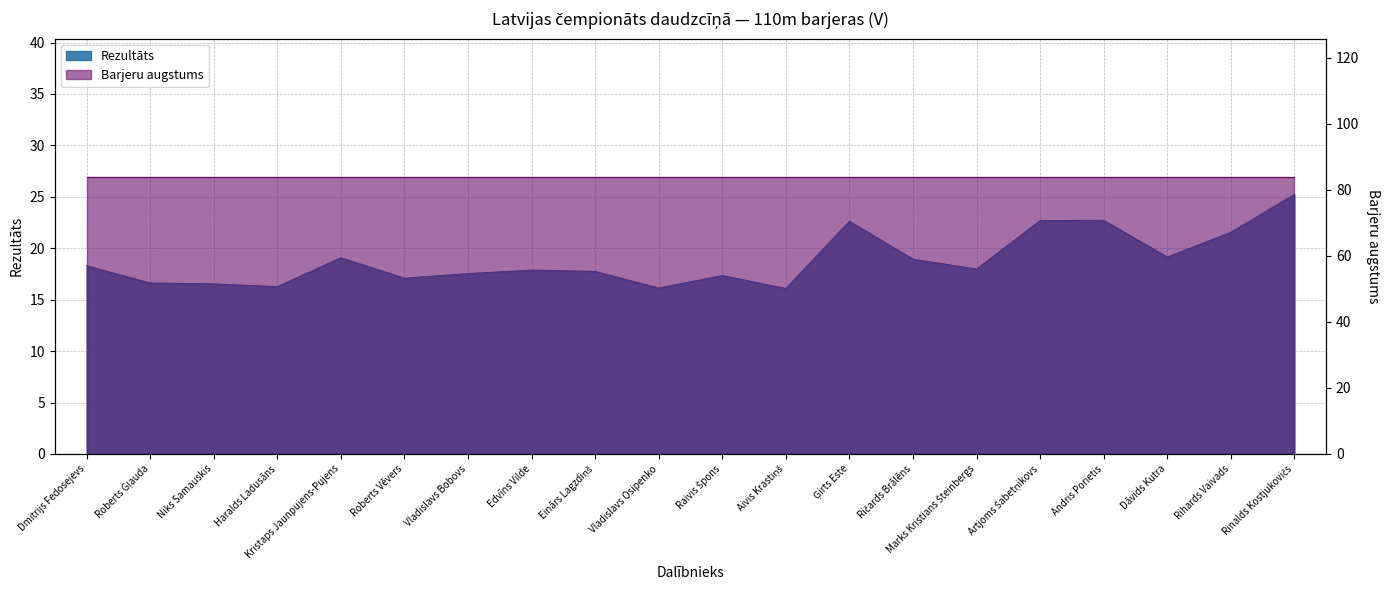

What is the label of the 6th point from the left?

Roberts Vēvers